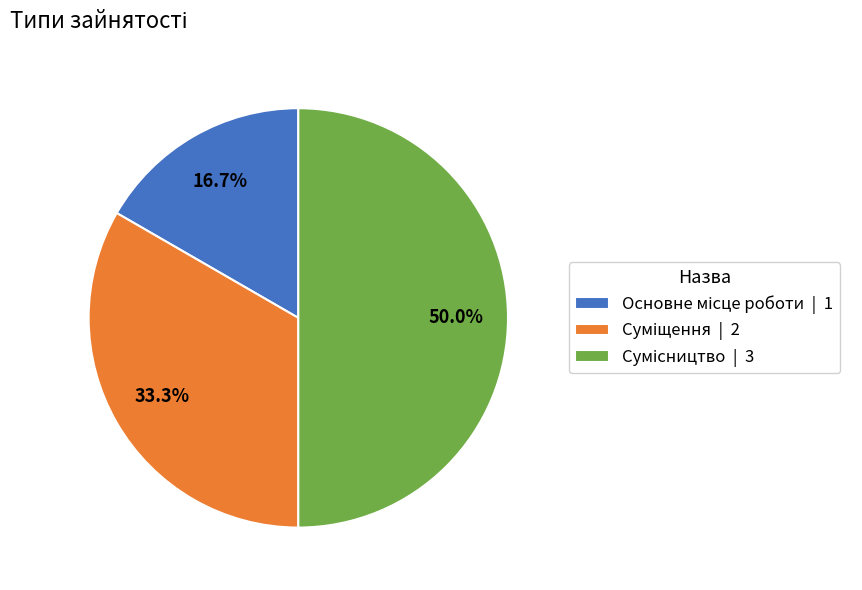

How many segments does this pie chart have?

3